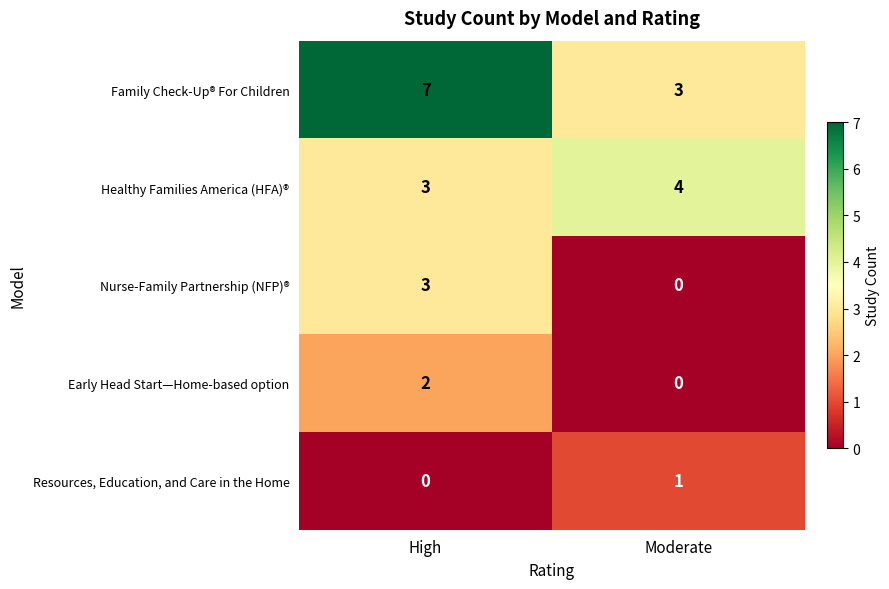

At how many categories does at least one series exceed 5?

1